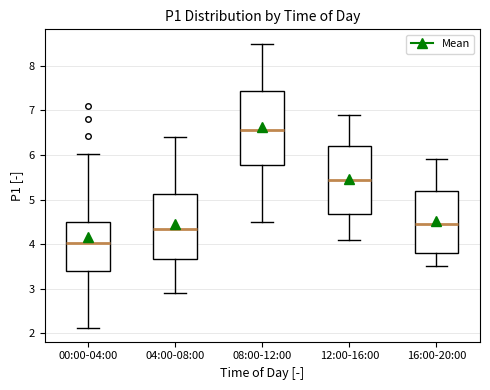

Which box's median line is the lowest?

00:00-04:00